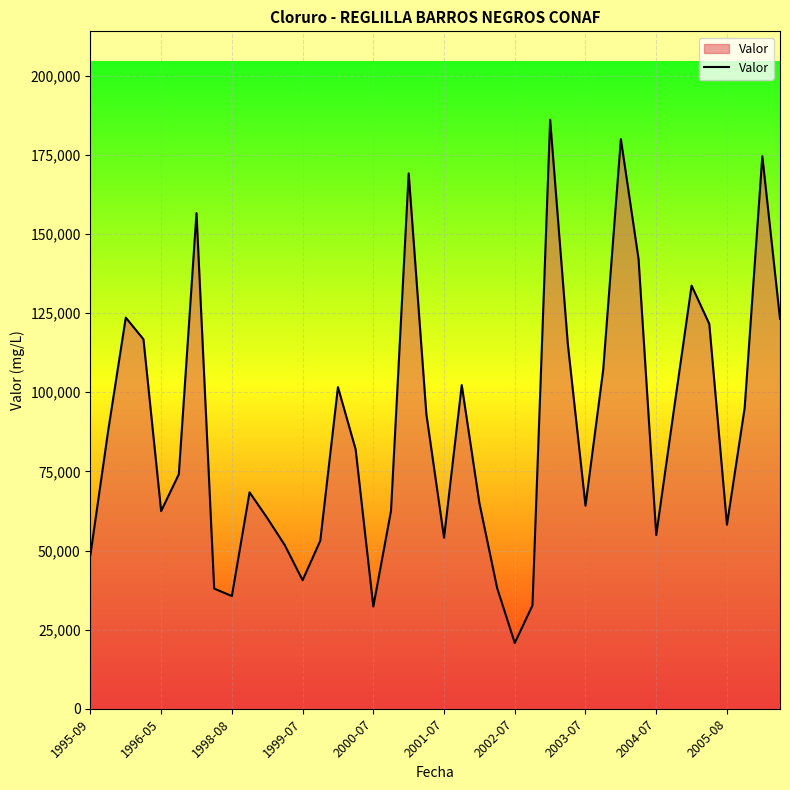

What is the smallest value displayed?

20780.0